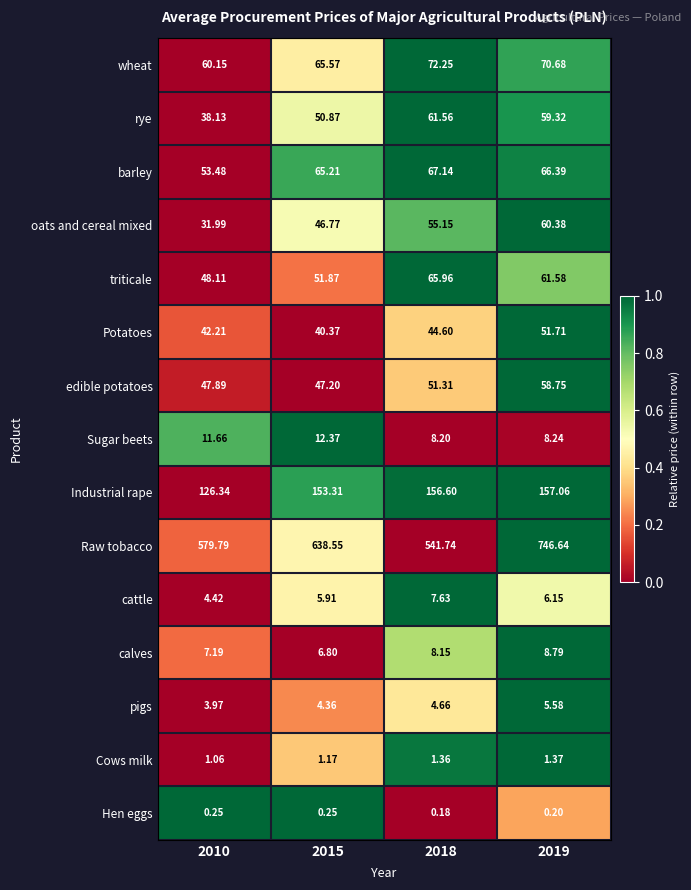

What is the difference between the highest and lowest values at 2018?

541.6